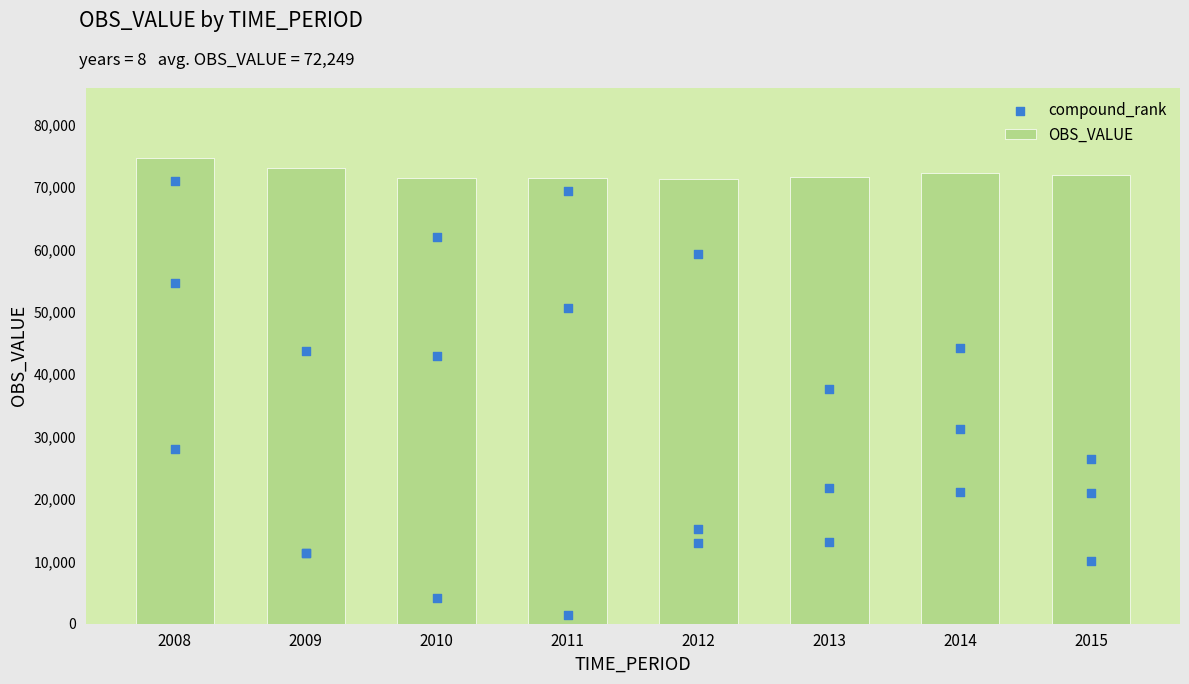

Approximately how many times larger is the value at 2011 compared to 2014?

1.0